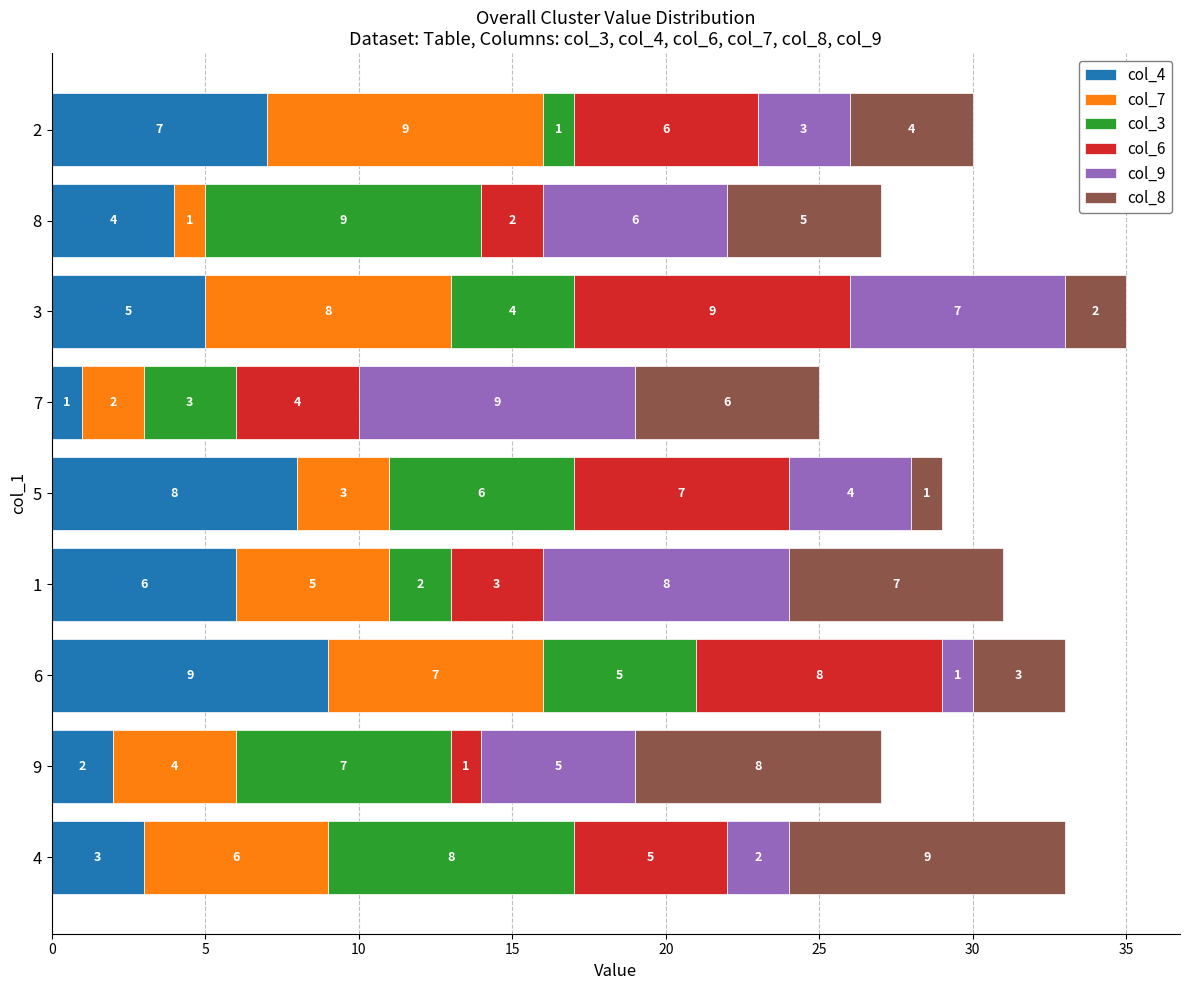

At which category is the sum across all series the highest?

3